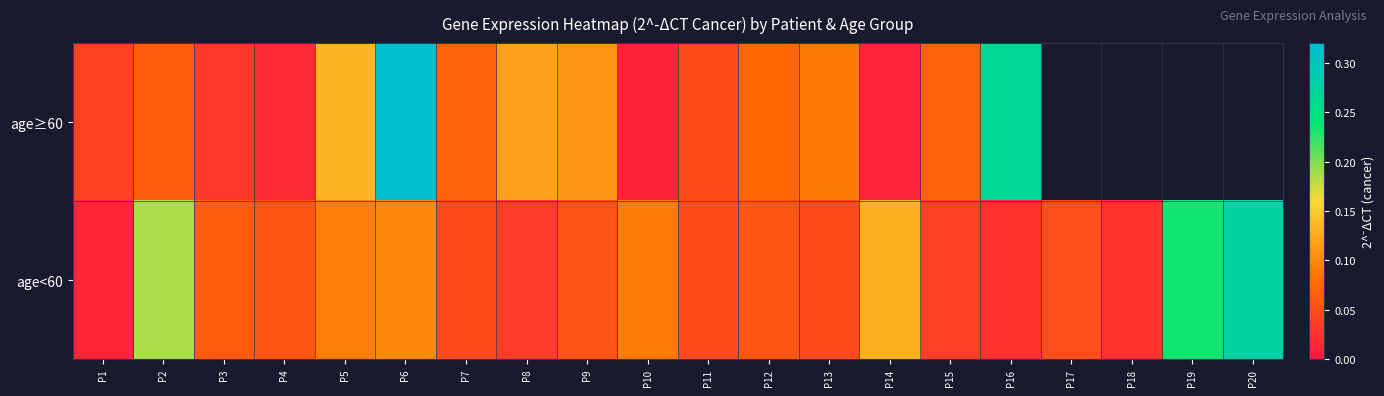

The value of age<60 at P11 is 0.1. True or false?

False